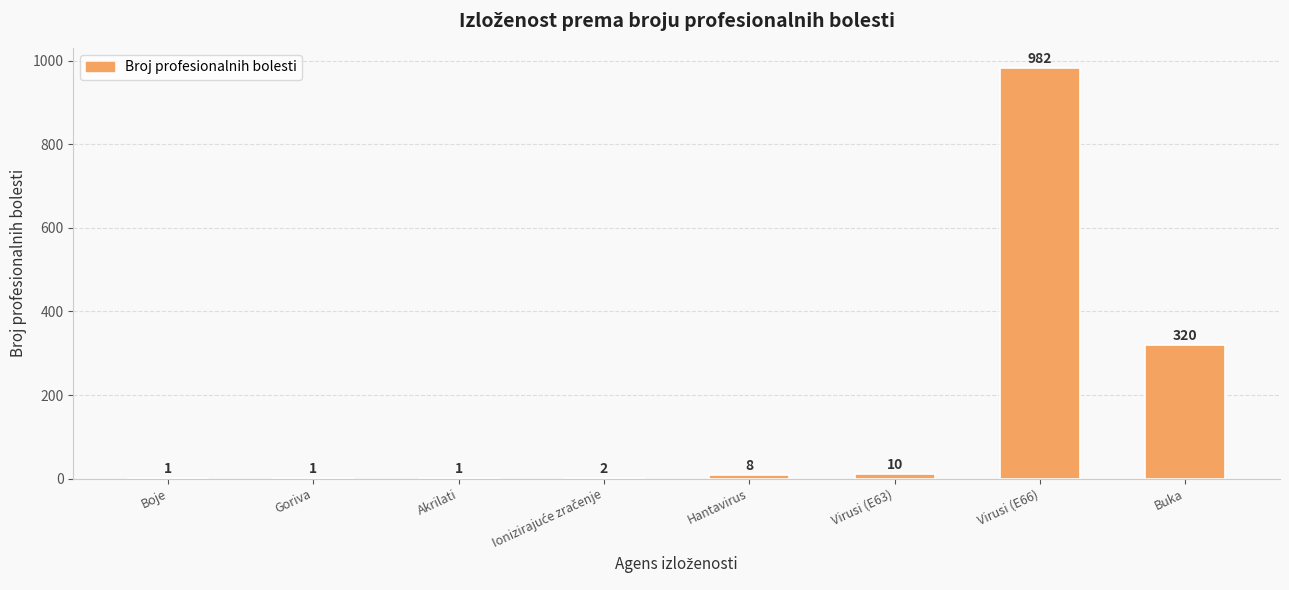

Reading right to left, what are all the values shown in this chart?

320	982	10	8	2	1	1	1